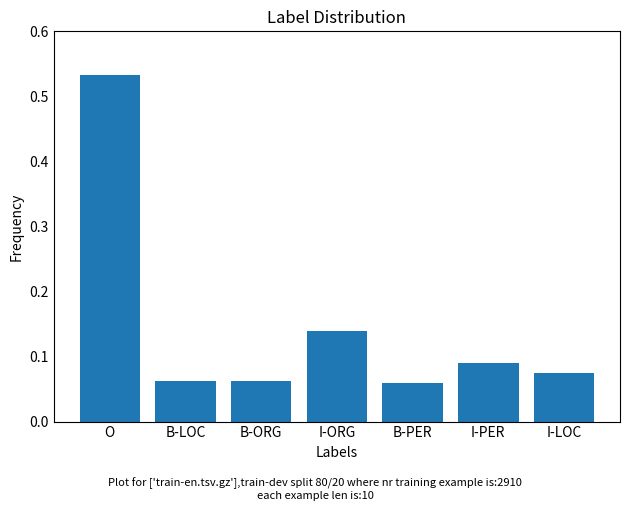

Count the values in the range 0 to 1.

7